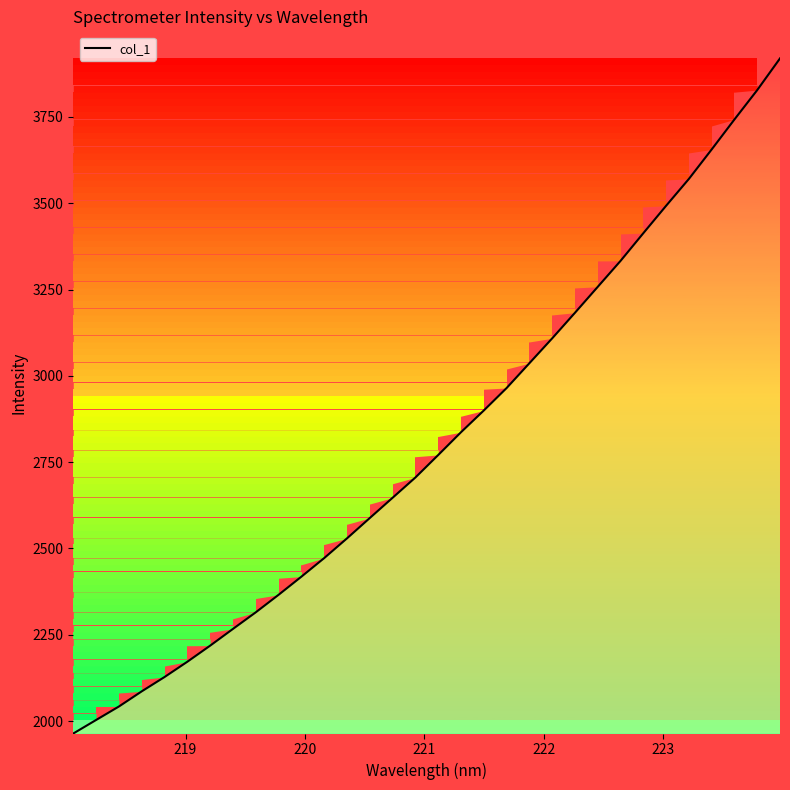

What is the difference between the maximum and minimum values?

1955.2